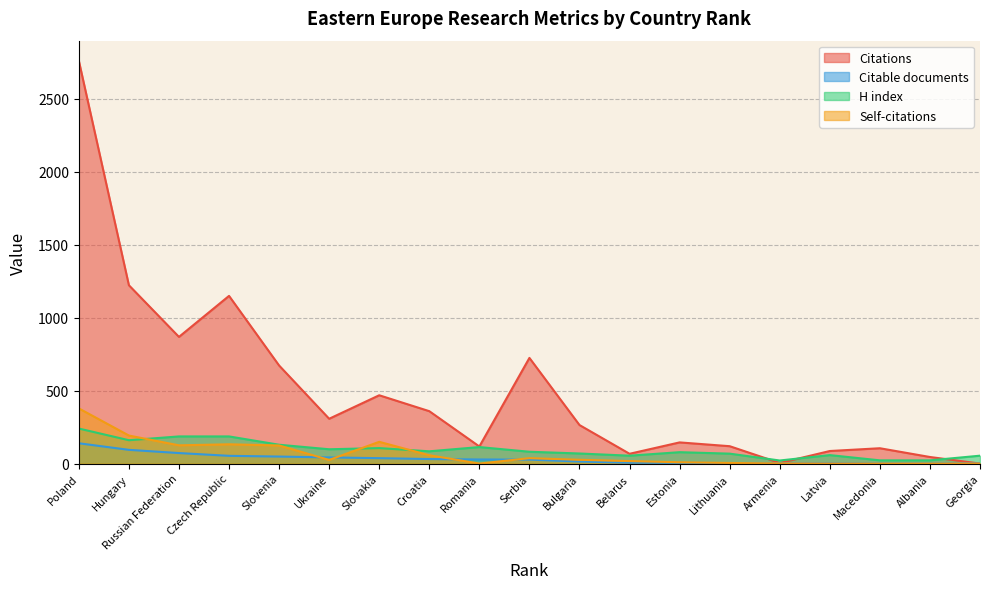

What is the maximum value shown in the chart?

2760